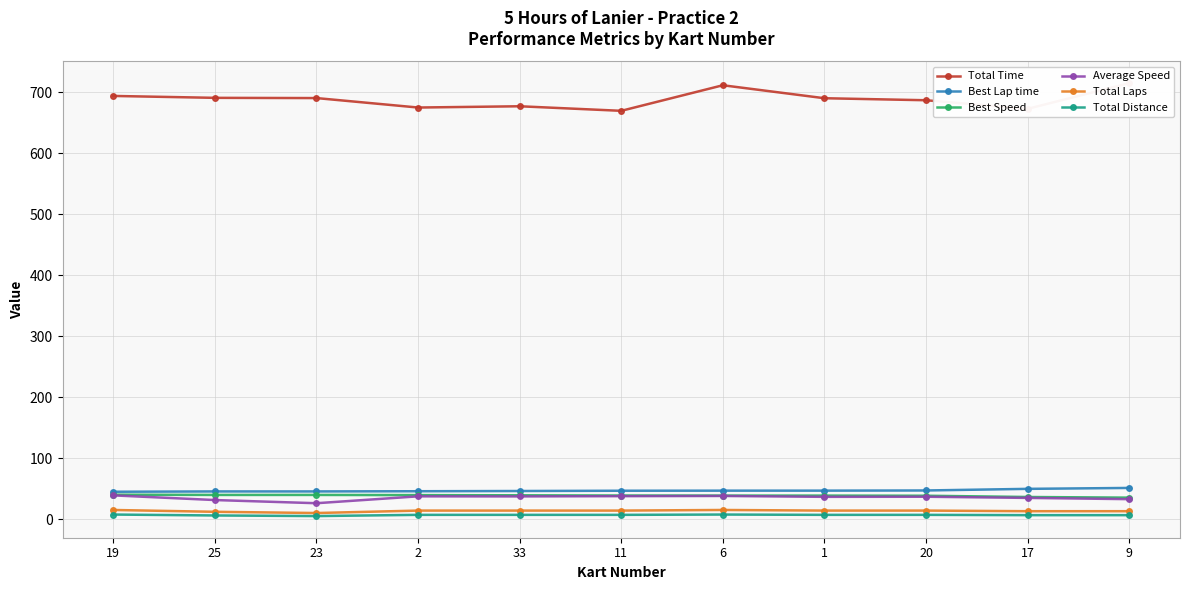

The Average Speed series shows 64.0 at 19. True or false?

False